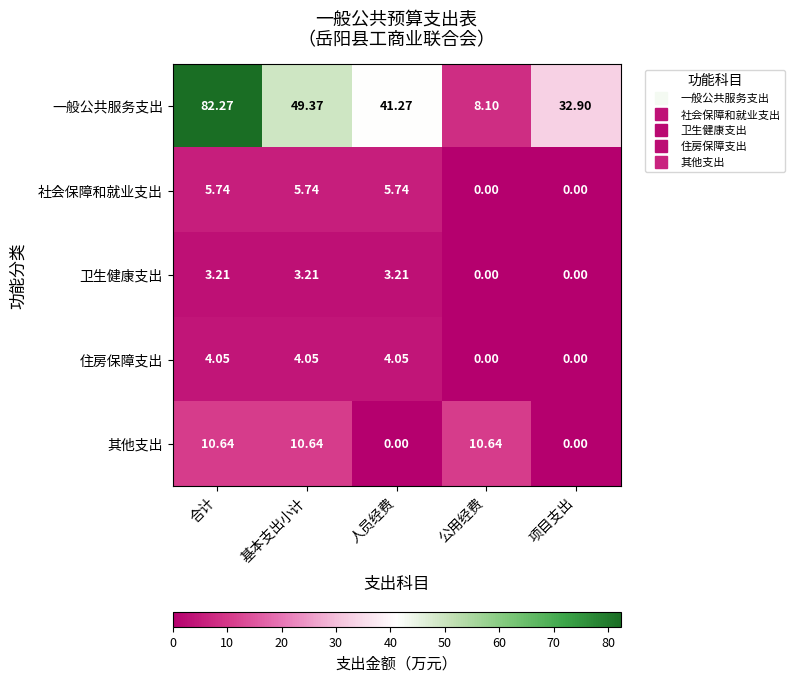

At 人员经费, list the series in order from smallest to largest.

其他支出, 卫生健康支出, 住房保障支出, 社会保障和就业支出, 一般公共服务支出